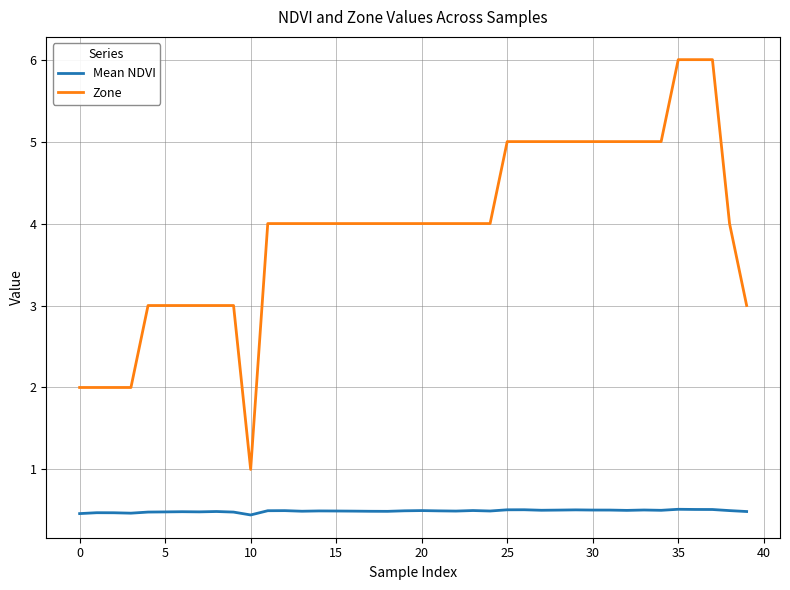

True or false: Mean NDVI and Zone cross at least once.

False